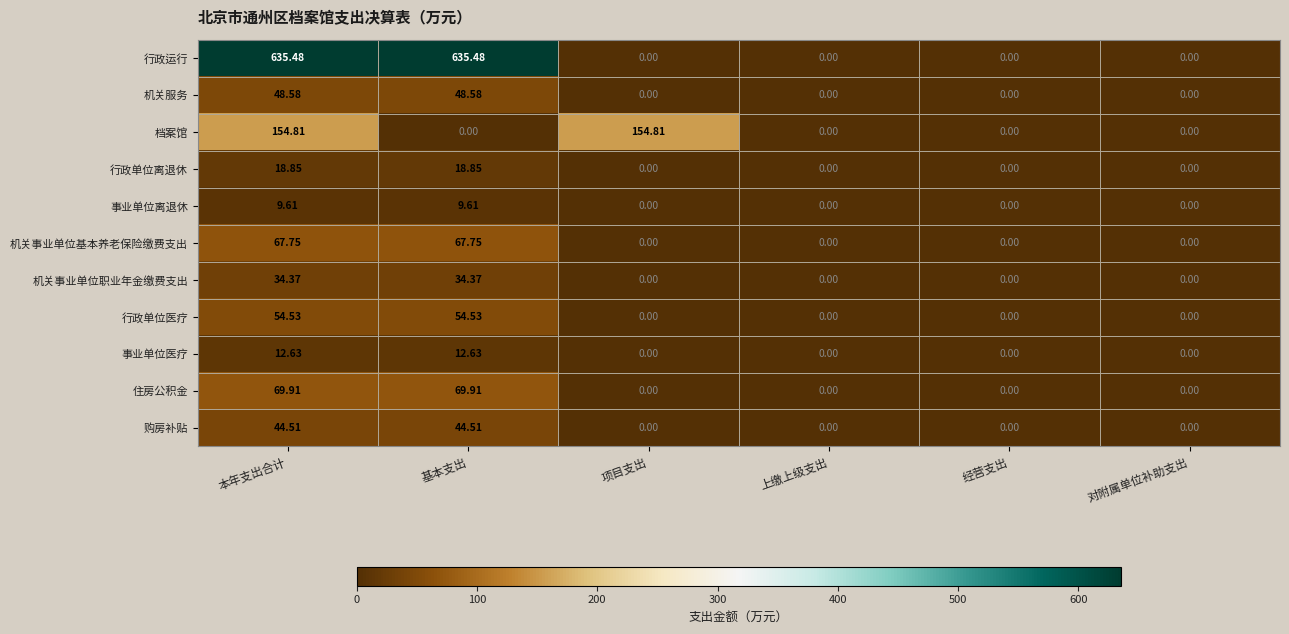

At which category is the sum across all series the highest?

本年支出合计